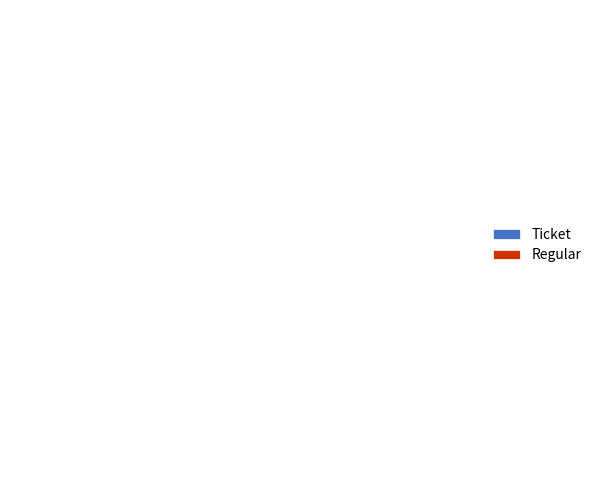

What is the largest slice in the pie chart?

Regular